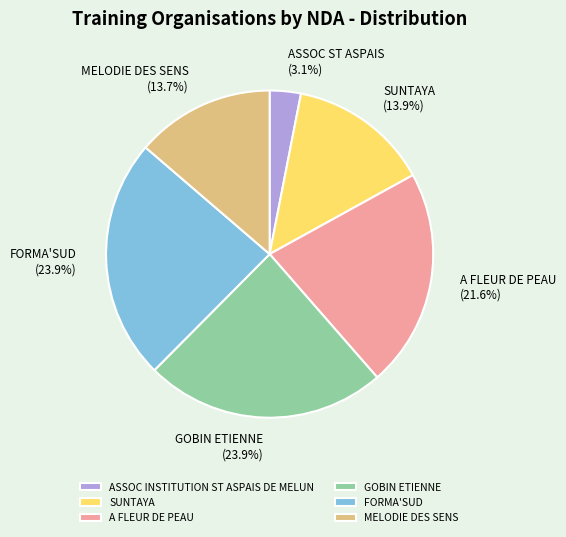

Do ASSOC INSTITUTION ST ASPAIS DE MELUN and GOBIN ETIENNE together represent more than half of the pie?

No